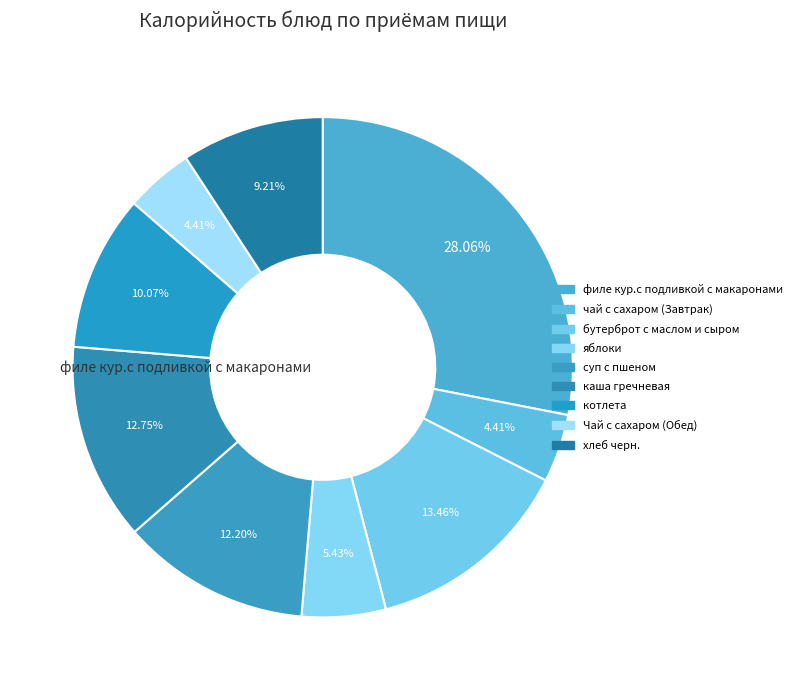

Is it true that бутерброт с маслом и сыром is 13% of the pie?

True